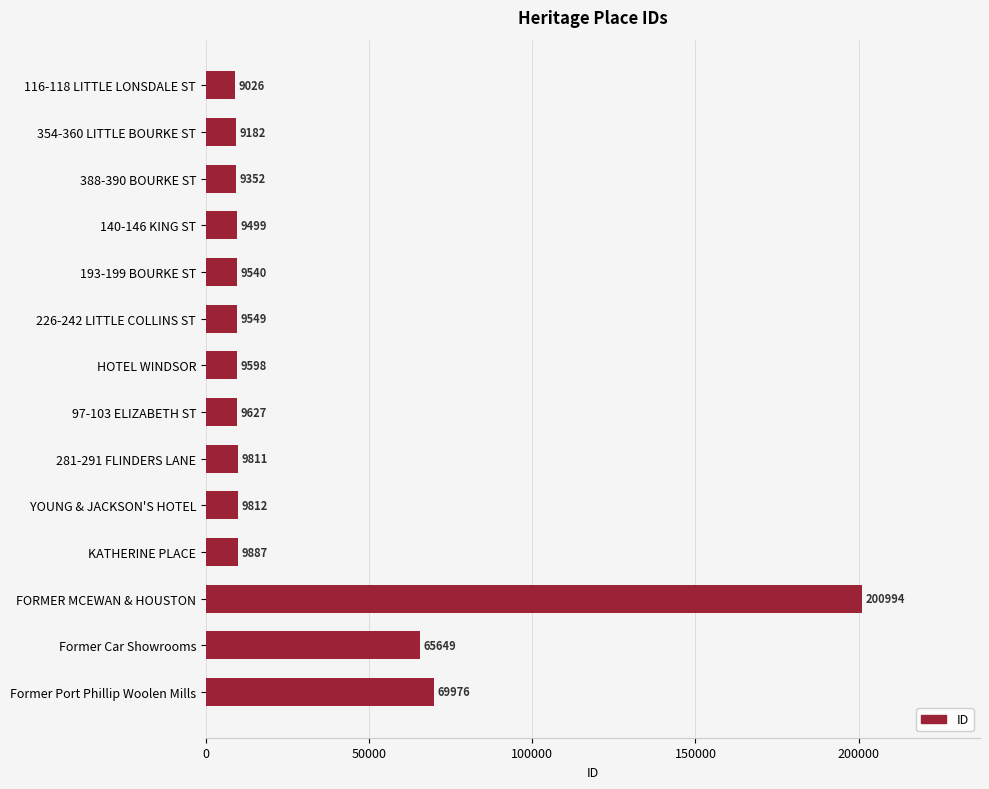

Reading bottom to top, what are all the values shown in this chart?

69976	65649	200994	9887	9812	9811	9627	9598	9549	9540	9499	9352	9182	9026